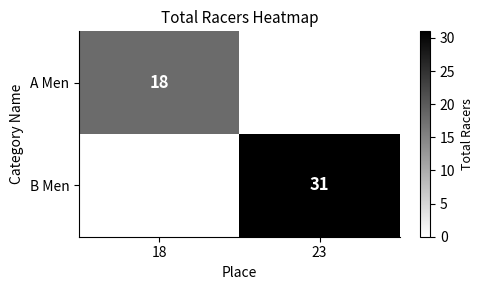

Is the value of A Men at 18 greater than the value of B Men at 23?

No